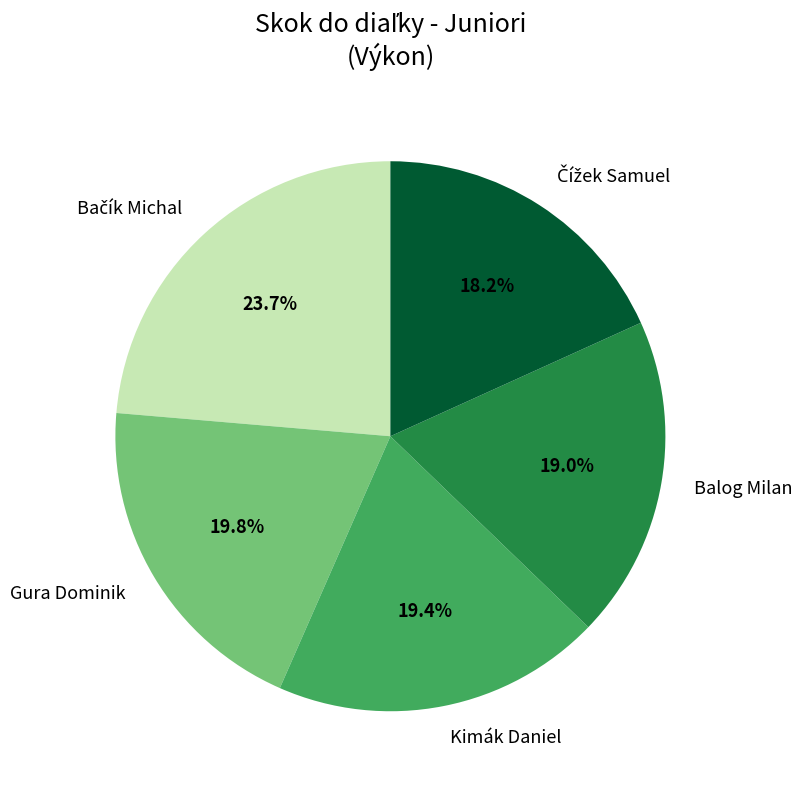

What is the ratio of the value at Gura Dominik to the value at Kimák Daniel?

1.0